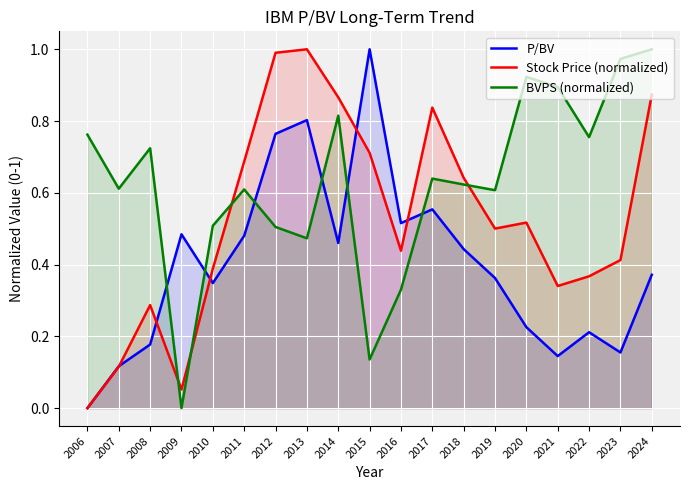

True or false: Stock Price (normalized) and BVPS (normalized) cross at least once.

True